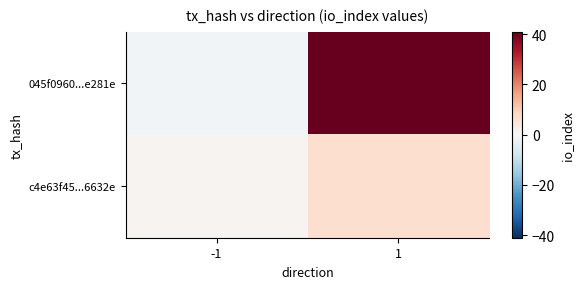

List the series in order of their overall mean, highest first.

045f0960...e281e, c4e63f45...6632e